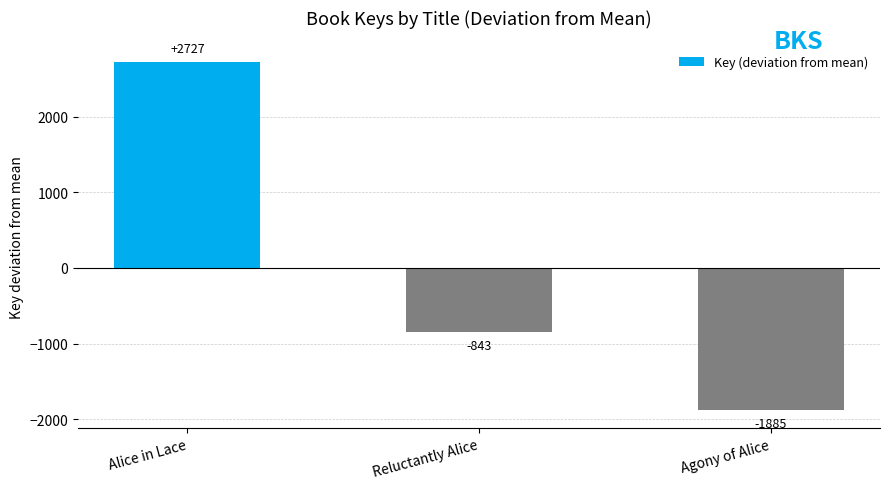

Rank the categories by value from lowest to highest.

Agony of Alice, Reluctantly Alice, Alice in Lace